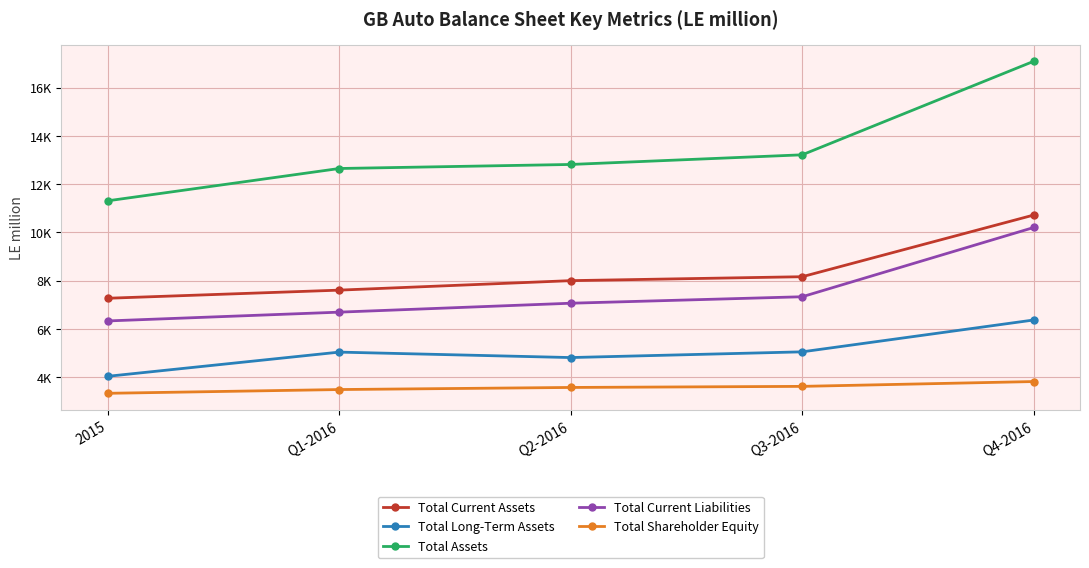

Reading left to right, extract all data points from this chart.

Total Current Assets: 7274.2	7610.8	8004.2	8167.1	10723.4
Total Long-Term Assets: 4039.1	5041.8	4816.2	5053.1	6373.3
Total Assets: 11313.3	12652.7	12820.4	13220.2	17096.8
Total Current Liabilities: 6334.1	6698.3	7068.3	7336.9	10207.3
Total Shareholder Equity: 3334.4	3490.2	3576.8	3621.8	3821.7